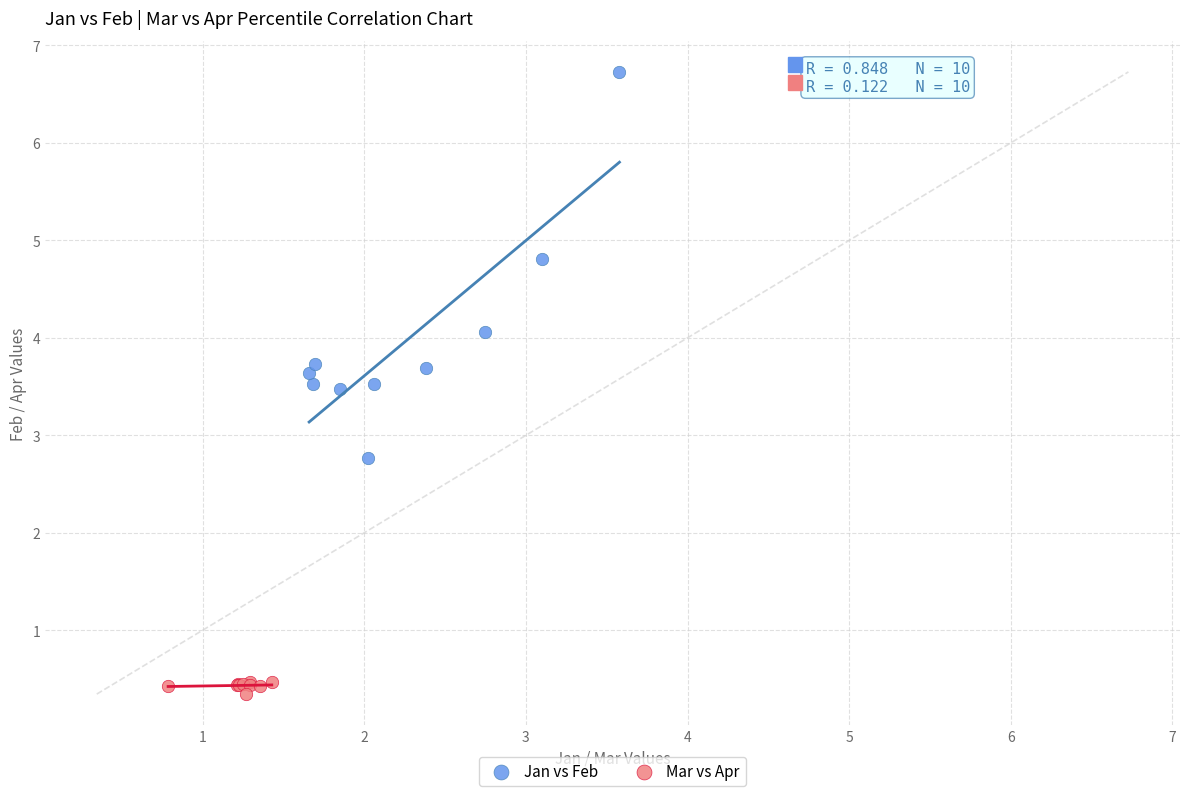

Which series contains the highest Y value?

Jan vs Feb